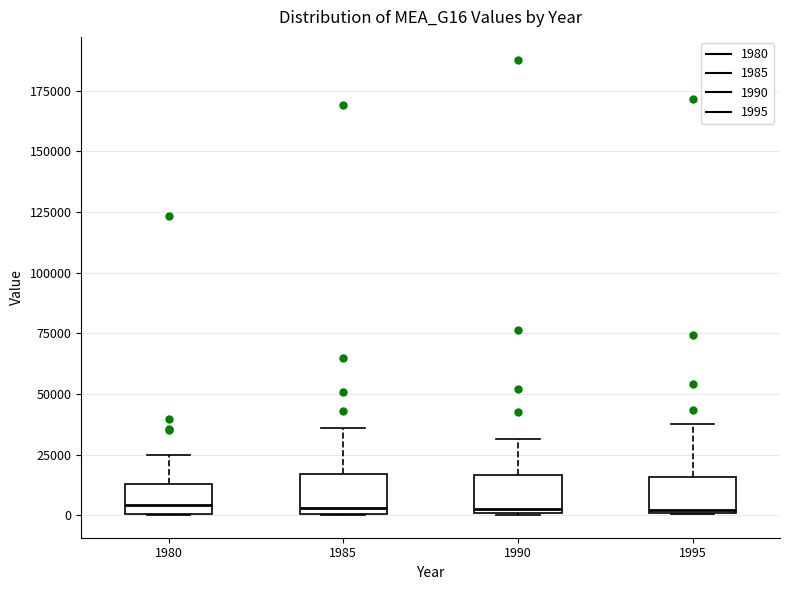

Reading left to right, read every box against the y-axis: the position of its median line, the range the box covers, and the ends of its whiskers. The values are not printed on the chart, so give them approximately, as read against the axis.

1980: median 5000, box 0 to 15000, whiskers 0 to 25000
1985: median 5000, box 0 to 15000, whiskers 0 to 35000
1990: median 5000, box 0 to 15000, whiskers 0 to 30000
1995: median 0, box 0 to 15000, whiskers 0 to 40000